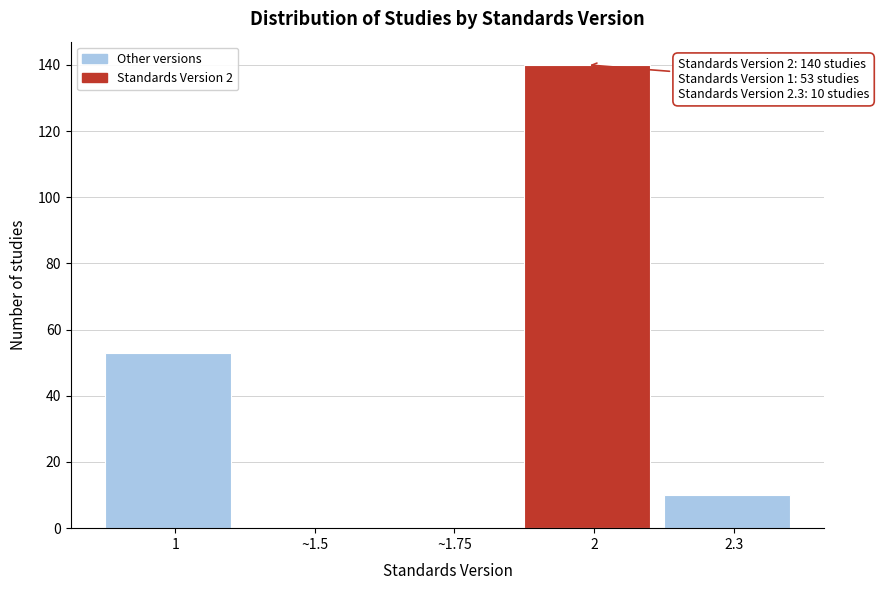

Reading left to right, what are all the values shown in this chart?

1=53	~1.5=0	~1.75=0	2=140	2.3=10